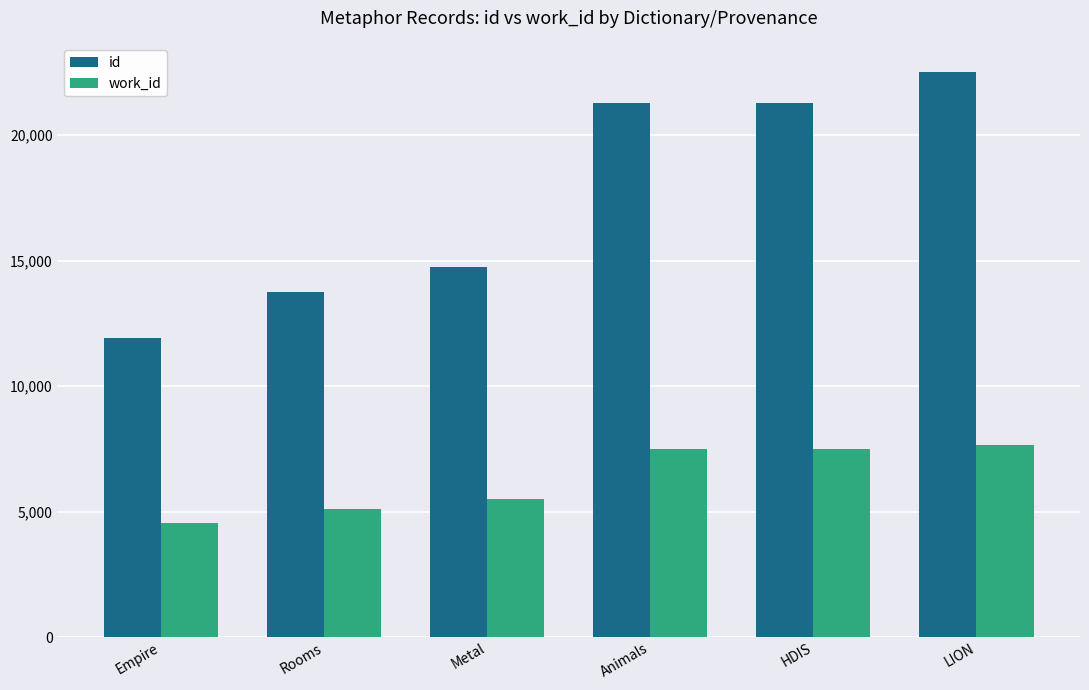

Does the chart contain stacked bars?

No